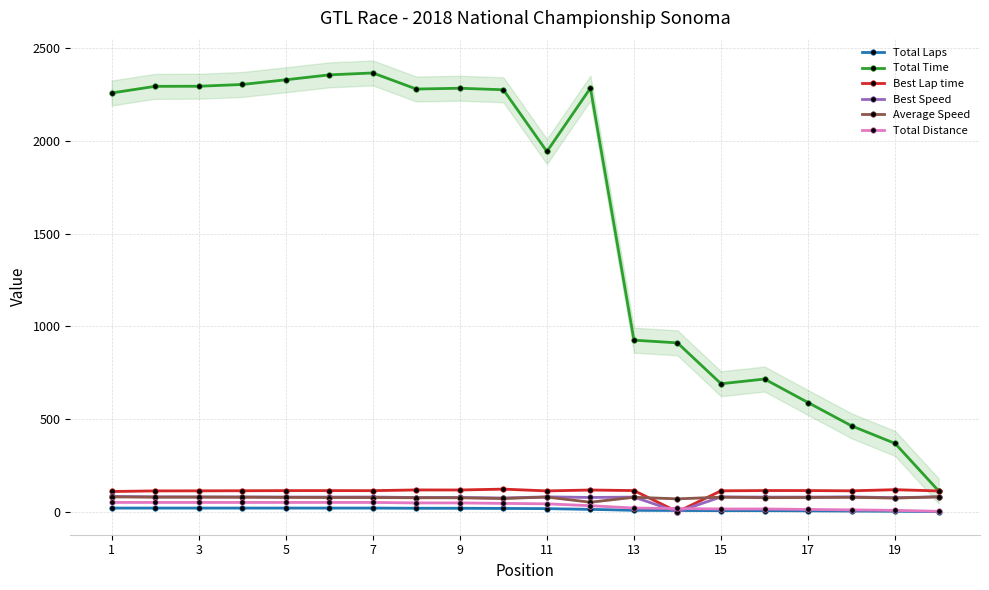

Does the chart display data point markers on the line(s)?

Yes